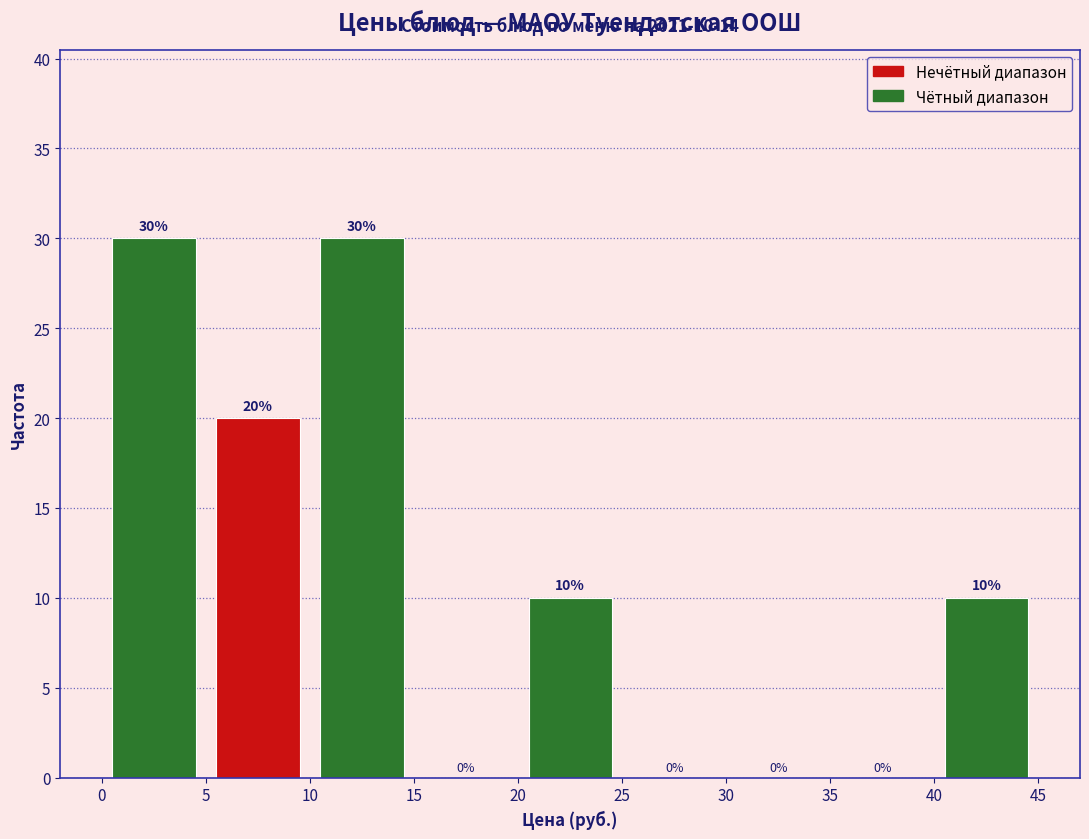

How tall is the bar that spans 5 to 10 on the x-axis?

20